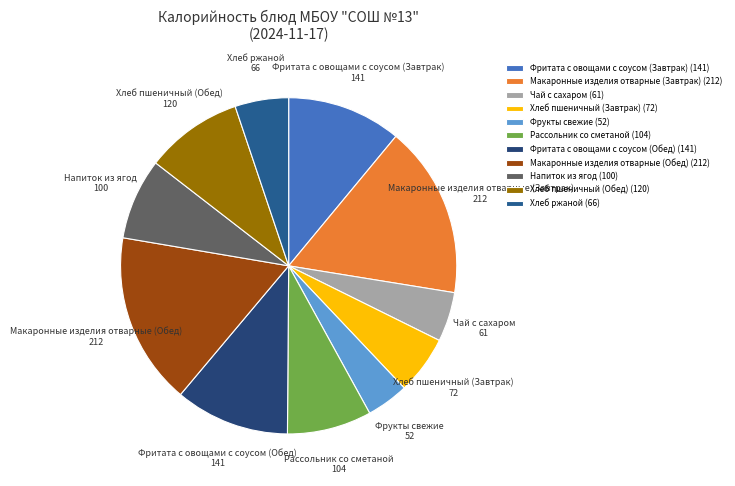

Is the sum of Рассольник со сметаной and Фритата с овощами с соусом (Завтрак) greater than half?

No